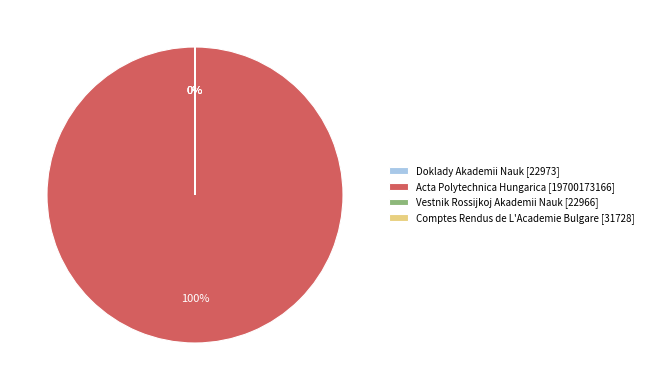

The Acta Polytechnica Hungarica slice represents 88% of the pie. True or false?

False